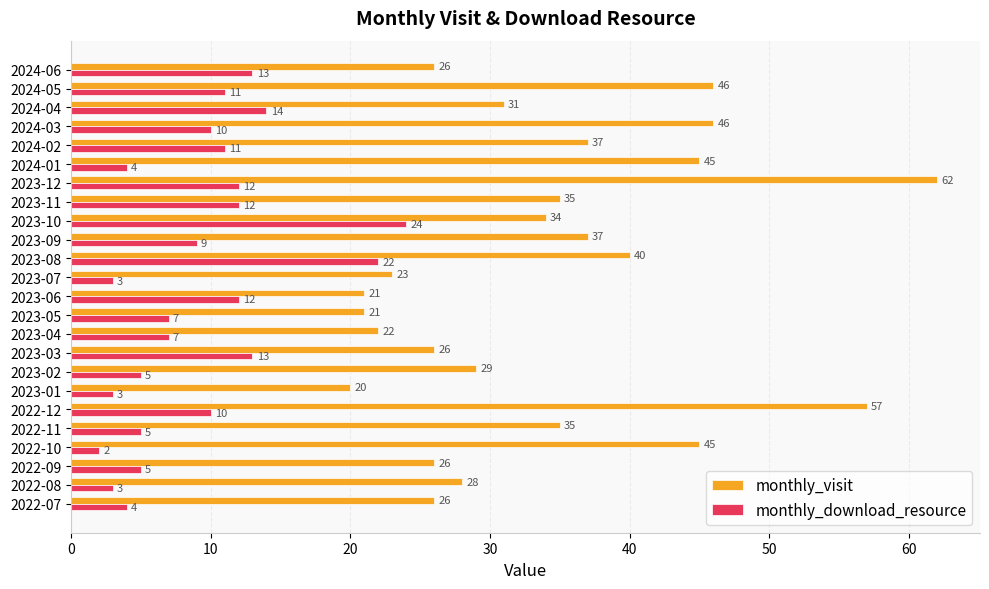

How many data points does each series have?

24